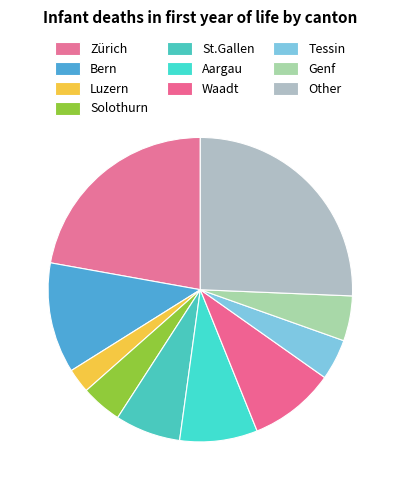

Which has a higher value, Zürich or Waadt?

Zürich